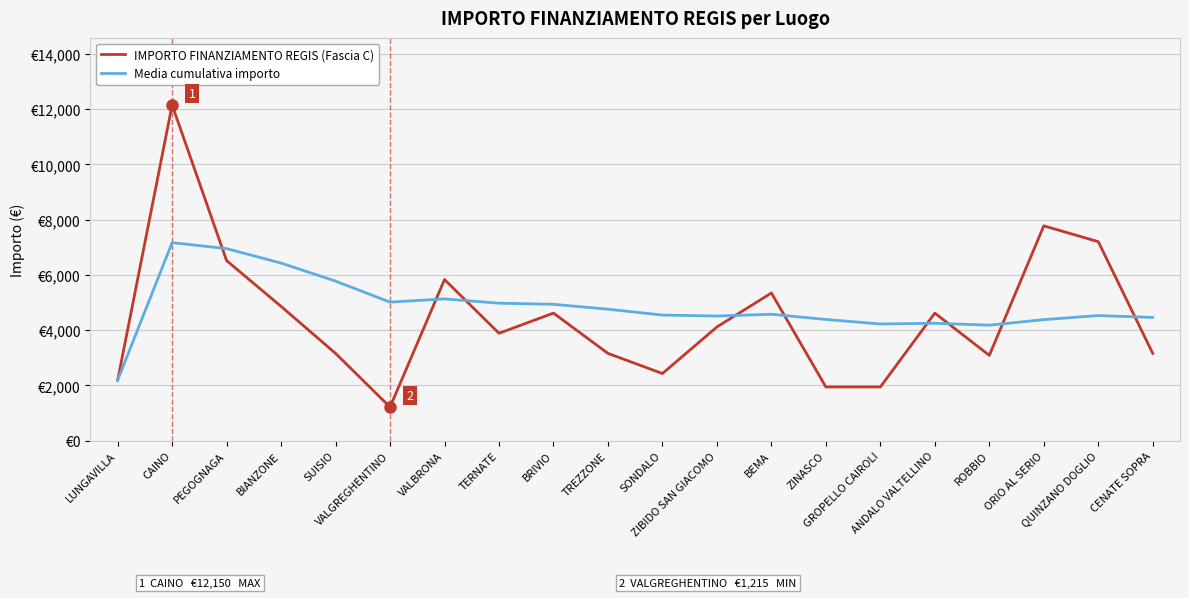

At which label does IMPORTO FINANZIAMENTO REGIS (Fascia C) reach its peak?

CAINO